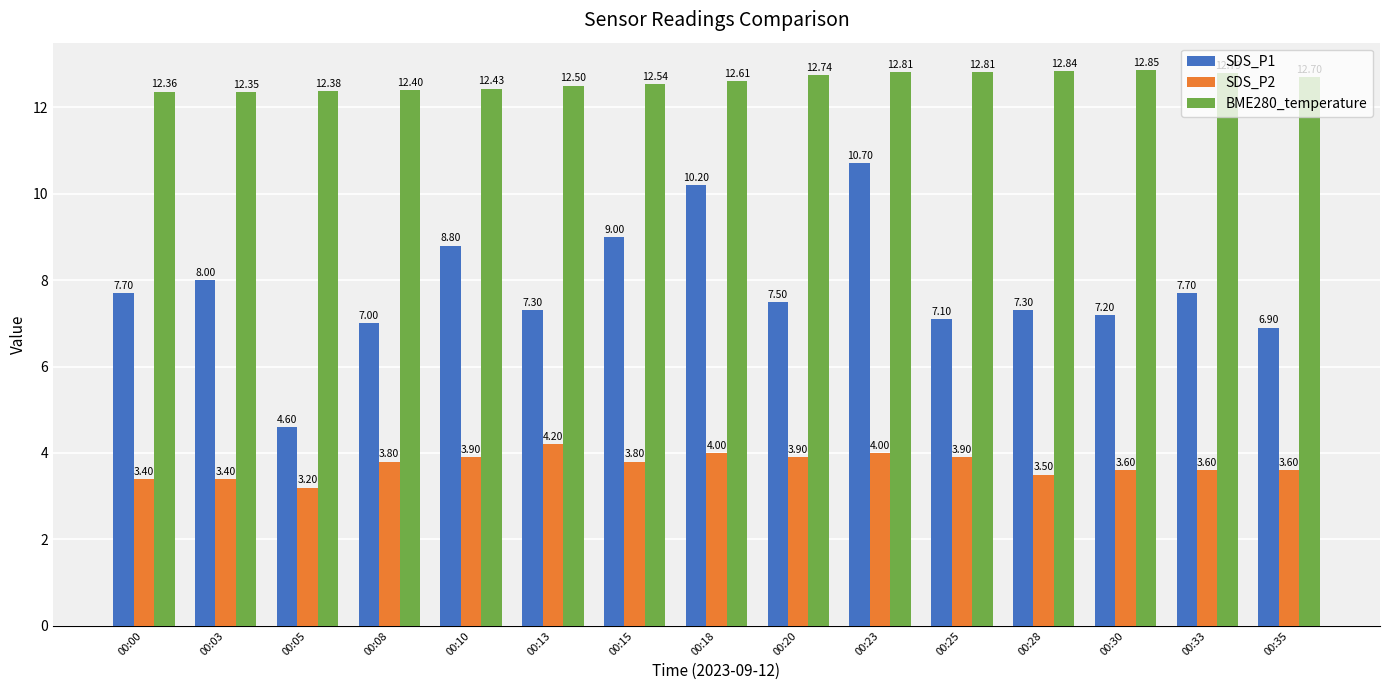

What is the sum of all SDS_P1 values?

117.0